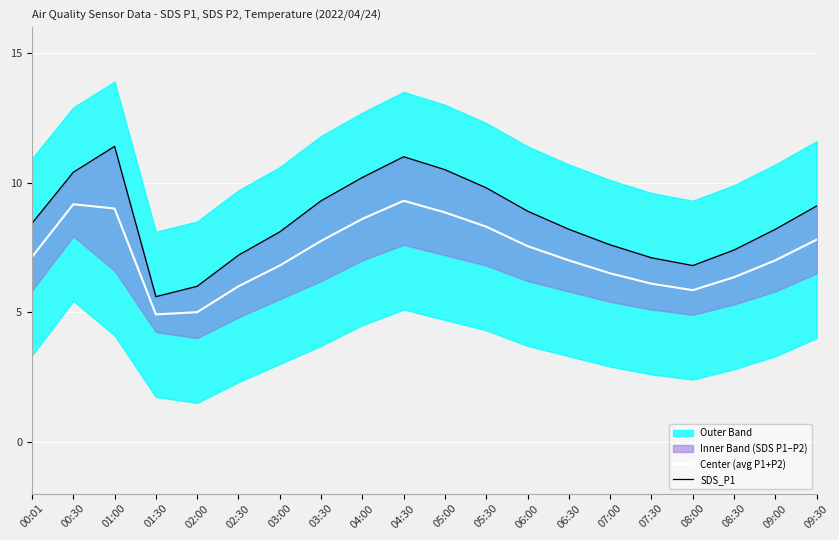

What is the sum of all Center (avg P1+P2) values?

145.0